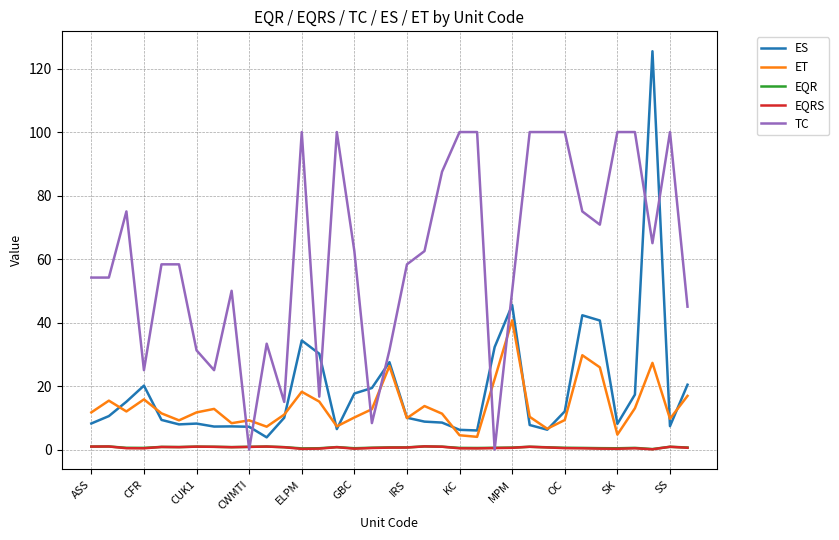

Which series has the largest total across all categories?

TC